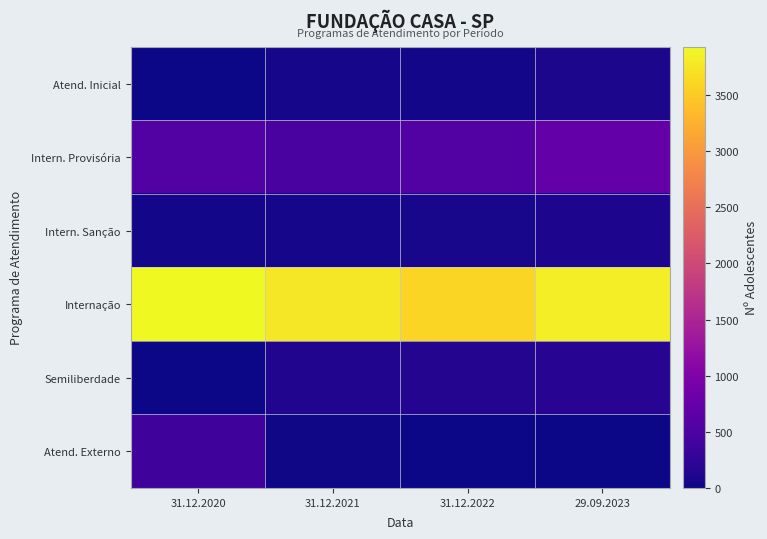

Which category has the highest value across all series?

31.12.2020